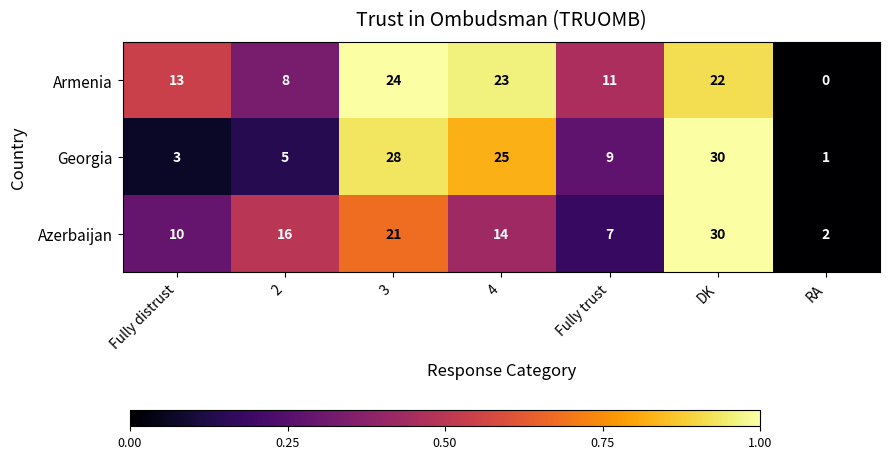

At which category is the sum across all series the highest?

DK